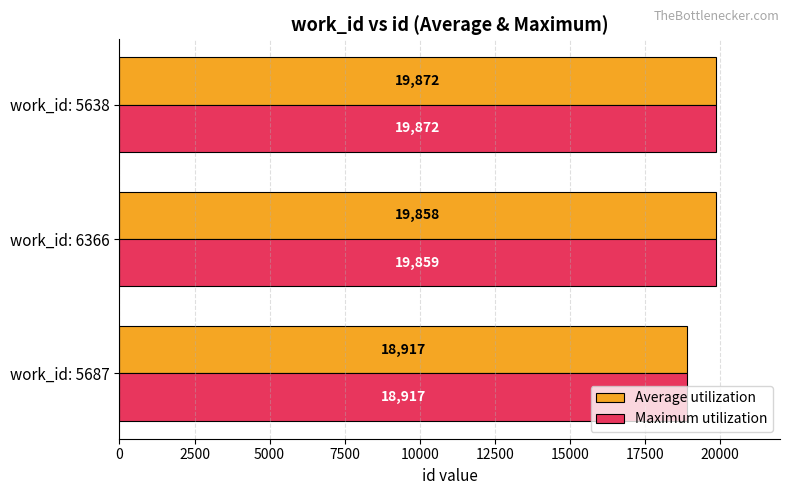

Where is Average utilization nearest to the value 19394?

work_id: 6366